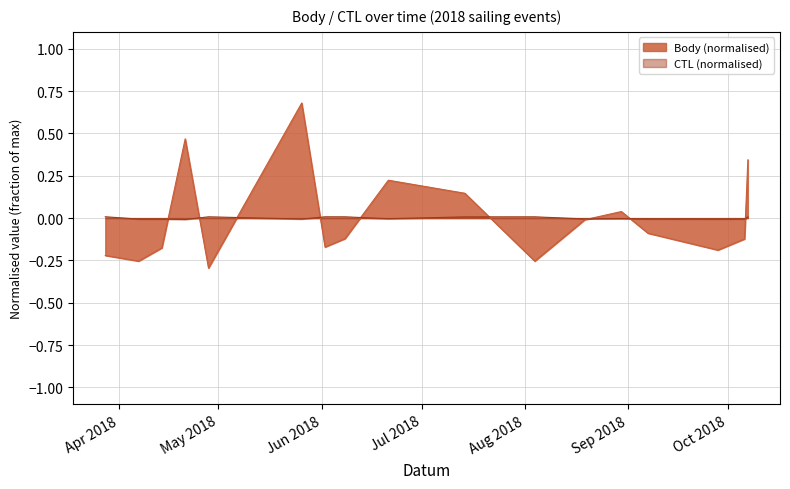

The value of Body at 2018-08-04 is -0.4. True or false?

False